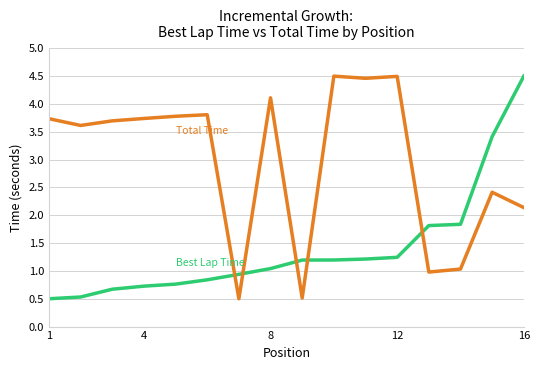

What is the greatest value displayed?

4.5